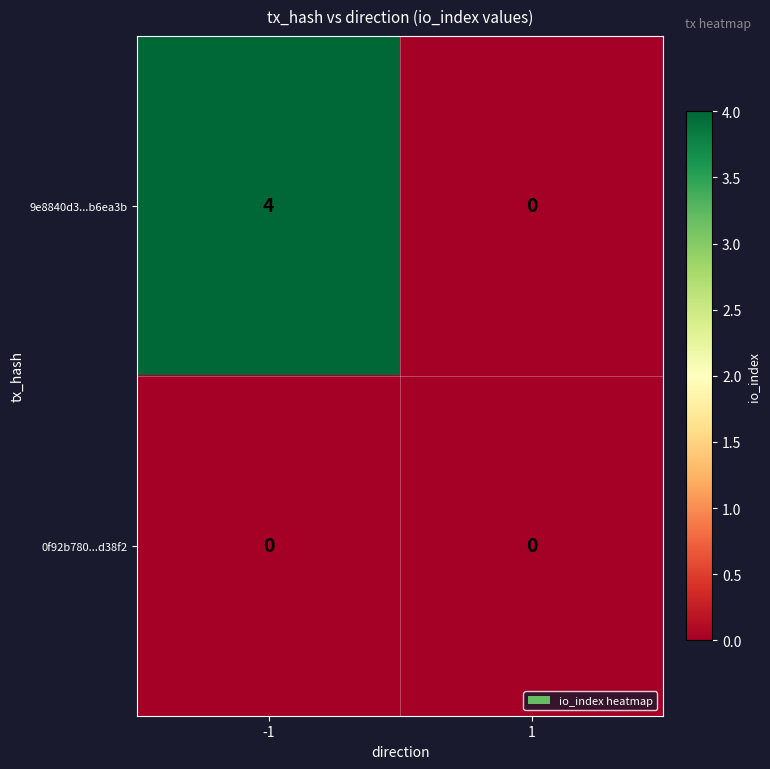

Is it true that 9e8840d3...b6ea3b equals -1 at 1?

False